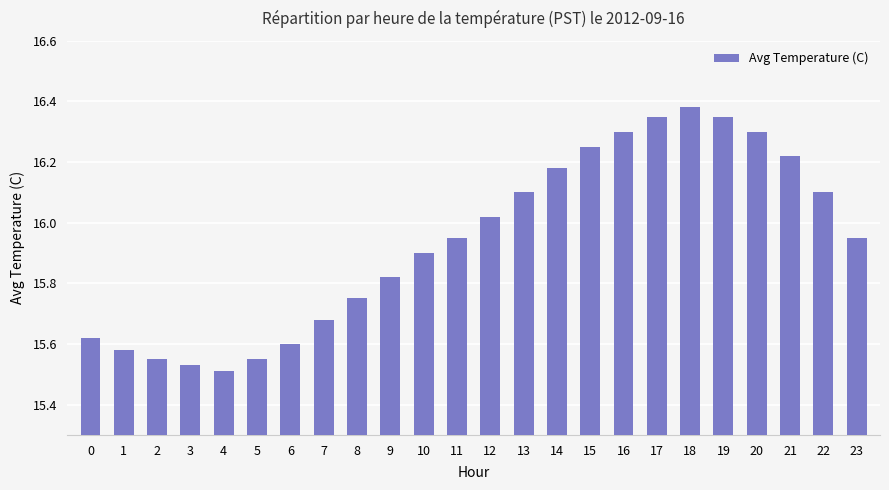

Which category has the lowest value across all series?

4